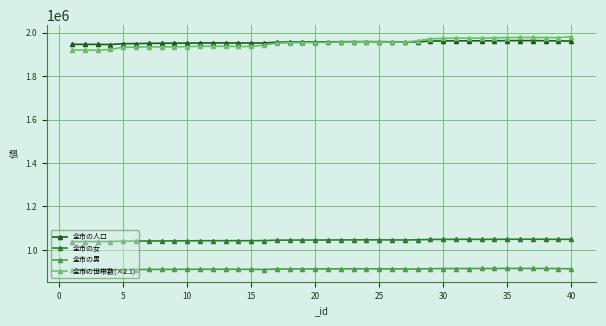

Which series has the widest spread of values?

全市の世帯数(×2.1)